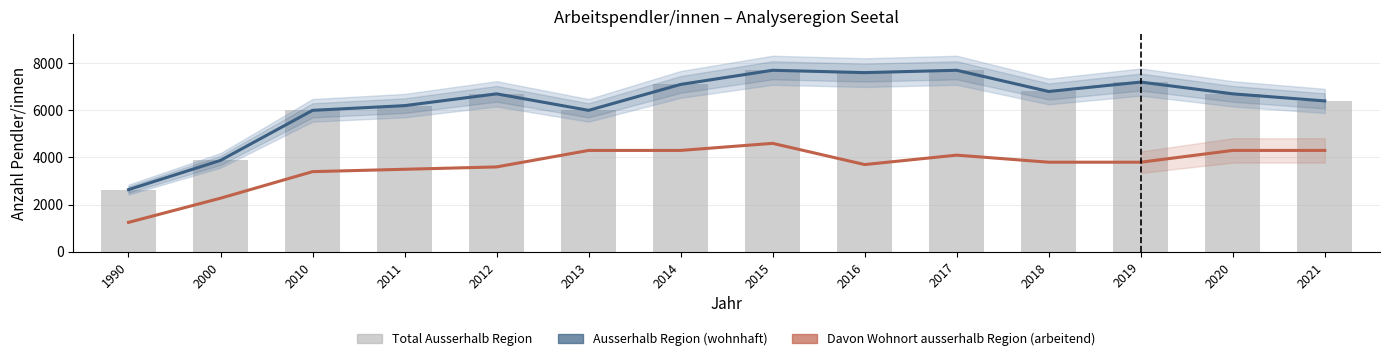

Is the value of Davon Wohnort ausserhalb Region (arbeitend) at 1990 greater than the value of Ausserhalb Region (wohnhaft) at 2021?

No